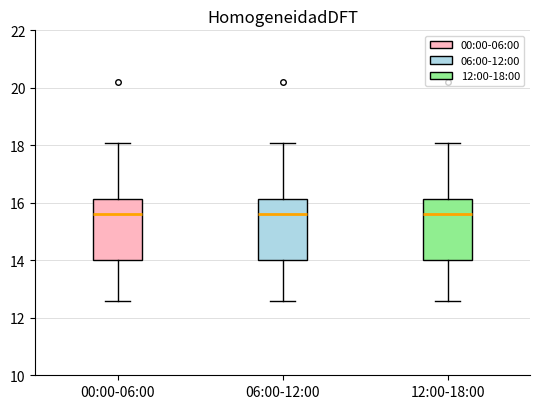

Reading left to right, read every box against the y-axis: the position of its median line, the range the box covers, and the ends of its whiskers. The values are not printed on the chart, so give them approximately, as read against the axis.

00:00-06:00: median 15.6, box 14.0 to 16.2, whiskers 12.6 to 18.0
06:00-12:00: median 15.6, box 14.0 to 16.2, whiskers 12.6 to 18.0
12:00-18:00: median 15.6, box 14.0 to 16.2, whiskers 12.6 to 18.0